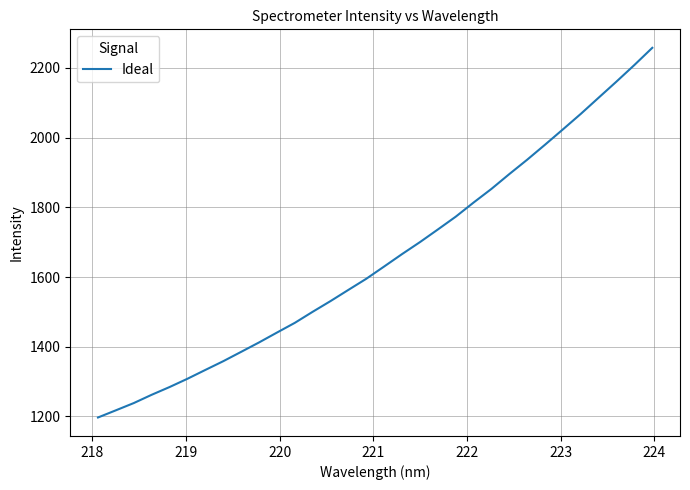

What is the difference between the maximum and minimum values?

1060.5